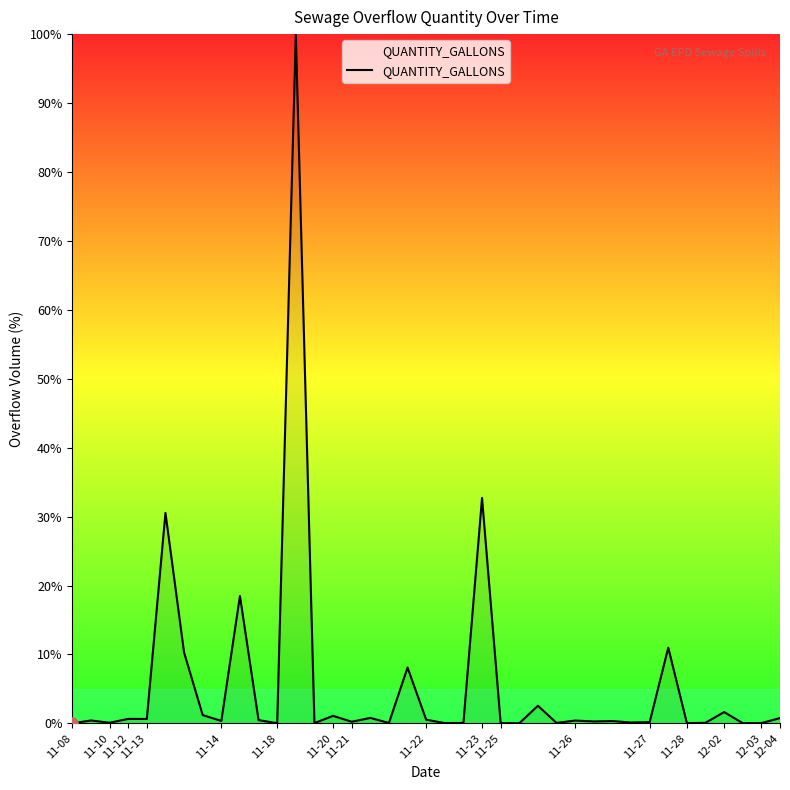

What is the difference between the maximum and minimum values?

100.0